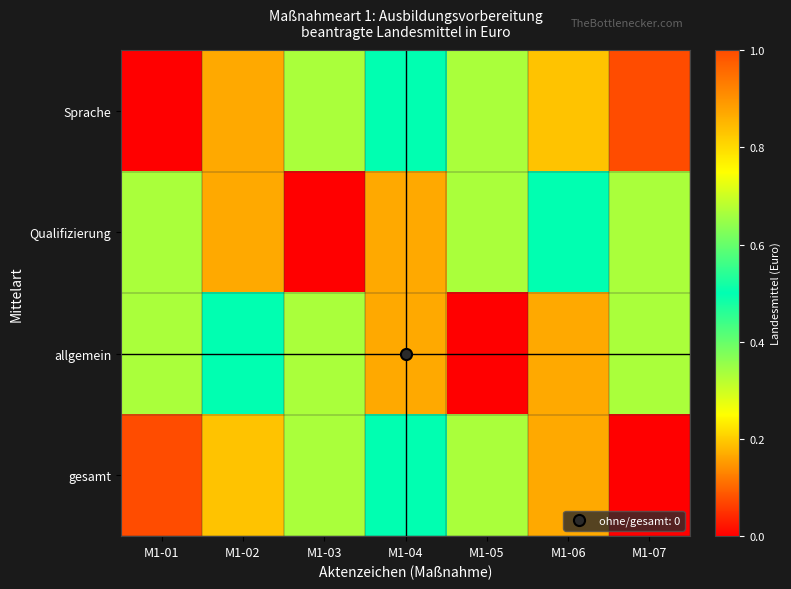

Reading left to right, transcribe all the data shown in this chart.

Sprache: M1-01=0.0	M1-02=0.2	M1-03=0.3	M1-04=0.5	M1-05=0.7	M1-06=0.8	M1-07=1.0
Qualifizierung: M1-01=0.3	M1-02=0.2	M1-03=0.0	M1-04=0.2	M1-05=0.3	M1-06=0.5	M1-07=0.7
allgemein: M1-01=0.7	M1-02=0.5	M1-03=0.3	M1-04=0.2	M1-05=0.0	M1-06=0.2	M1-07=0.3
gesamt: M1-01=1.0	M1-02=0.8	M1-03=0.7	M1-04=0.5	M1-05=0.3	M1-06=0.2	M1-07=0.0